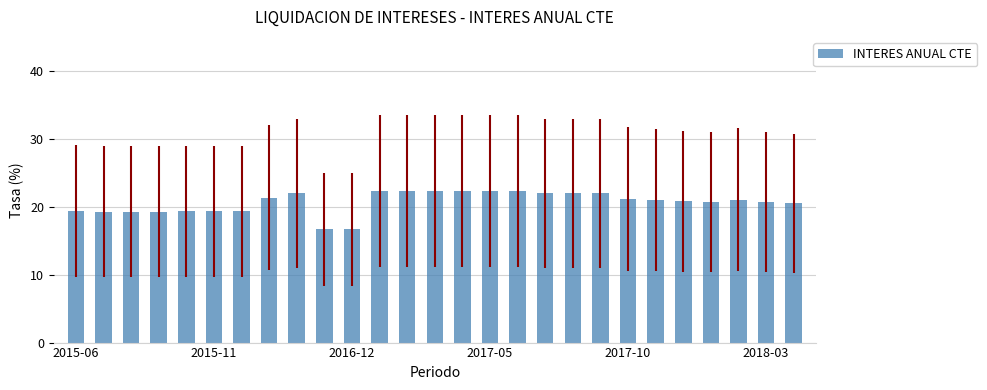

What is the smallest value displayed?

16.7